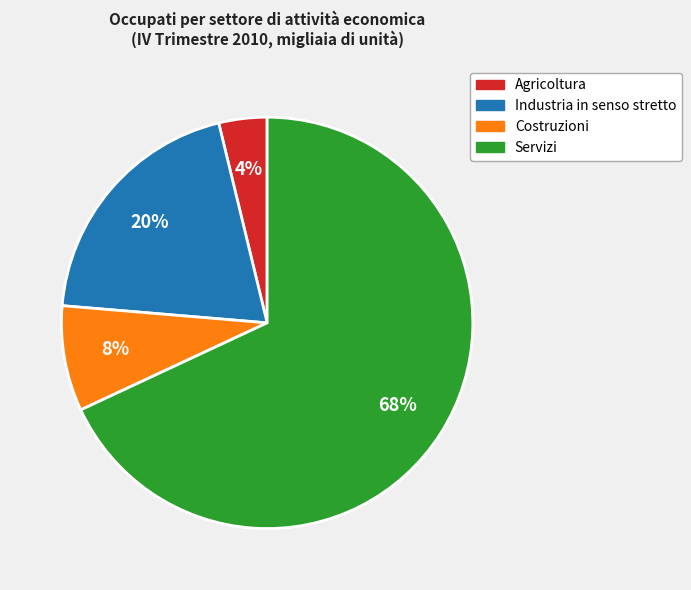

How many segments does this pie chart have?

4